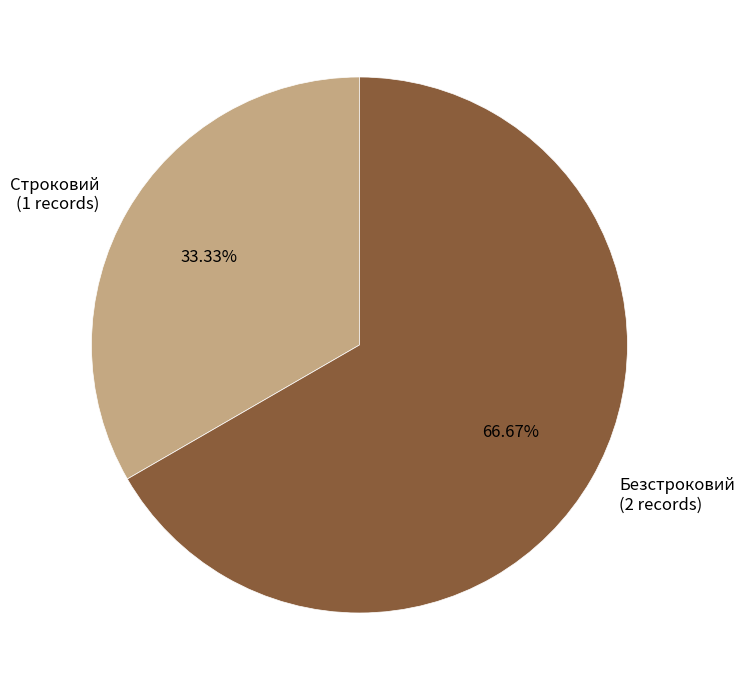

The Строковий slice represents 43% of the pie. True or false?

False